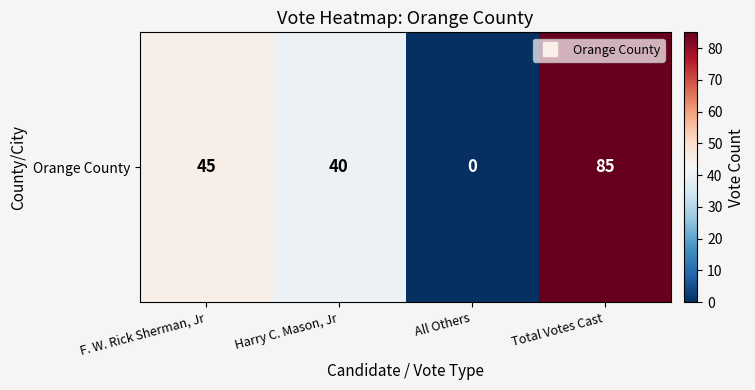

Count the number of data series in this chart.

1